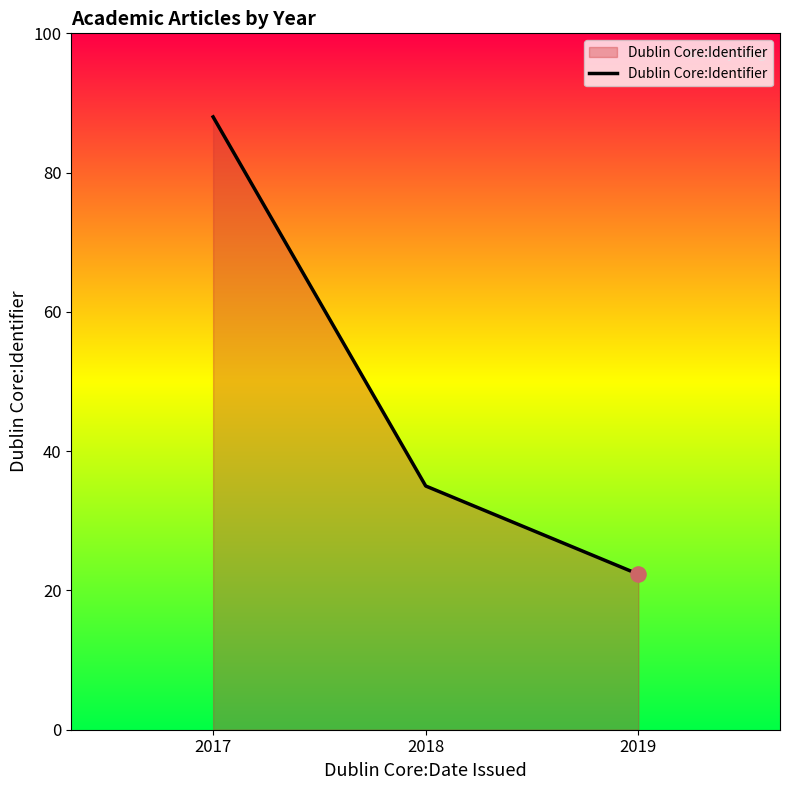

Approximately how many times larger is the value at 2018 compared to 2019?

1.6